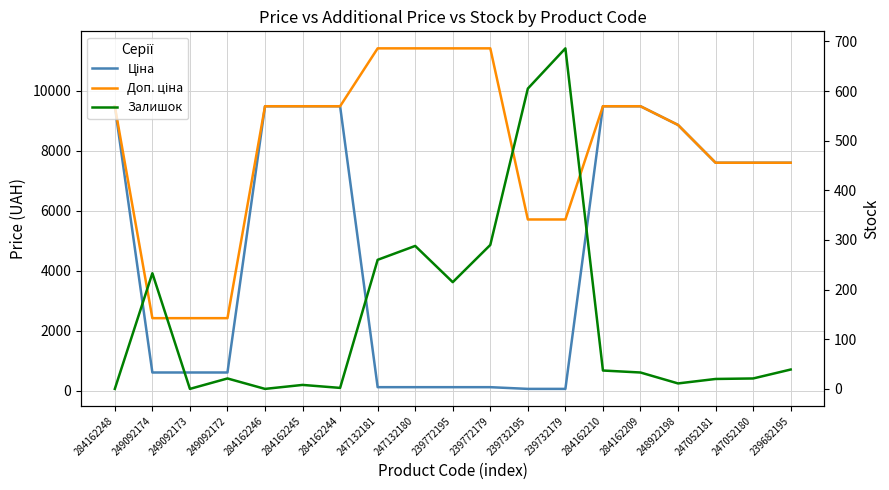

Is this an area chart (filled region under the line)?

No